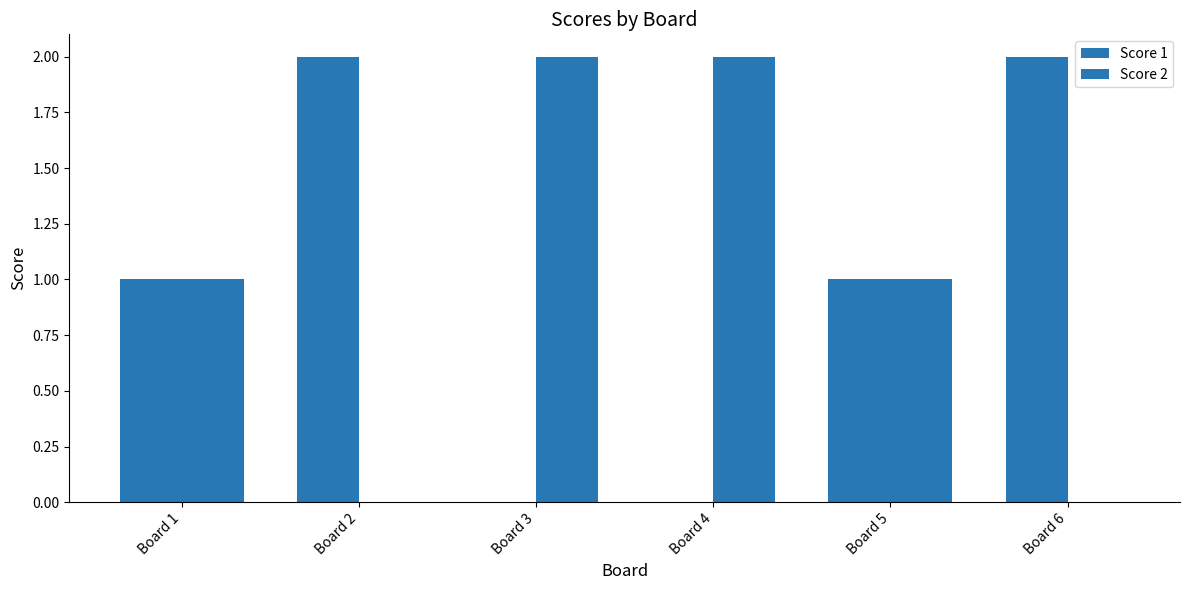

Reading left to right, list all the values displayed in this chart.

Score 1: Board 1=1	Board 2=2	Board 3=0	Board 4=0	Board 5=1	Board 6=2
Score 2: Board 1=1	Board 2=0	Board 3=2	Board 4=2	Board 5=1	Board 6=0